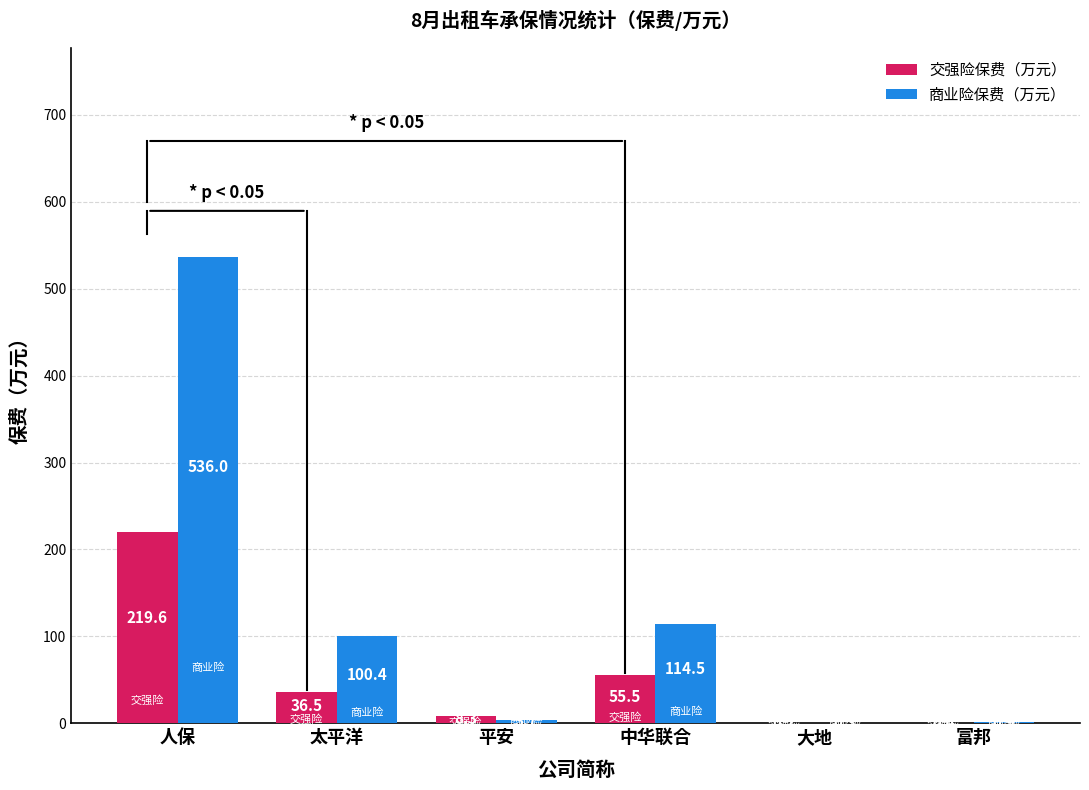

Where is 交强险保费（万元） nearest to the value 109?

中华联合